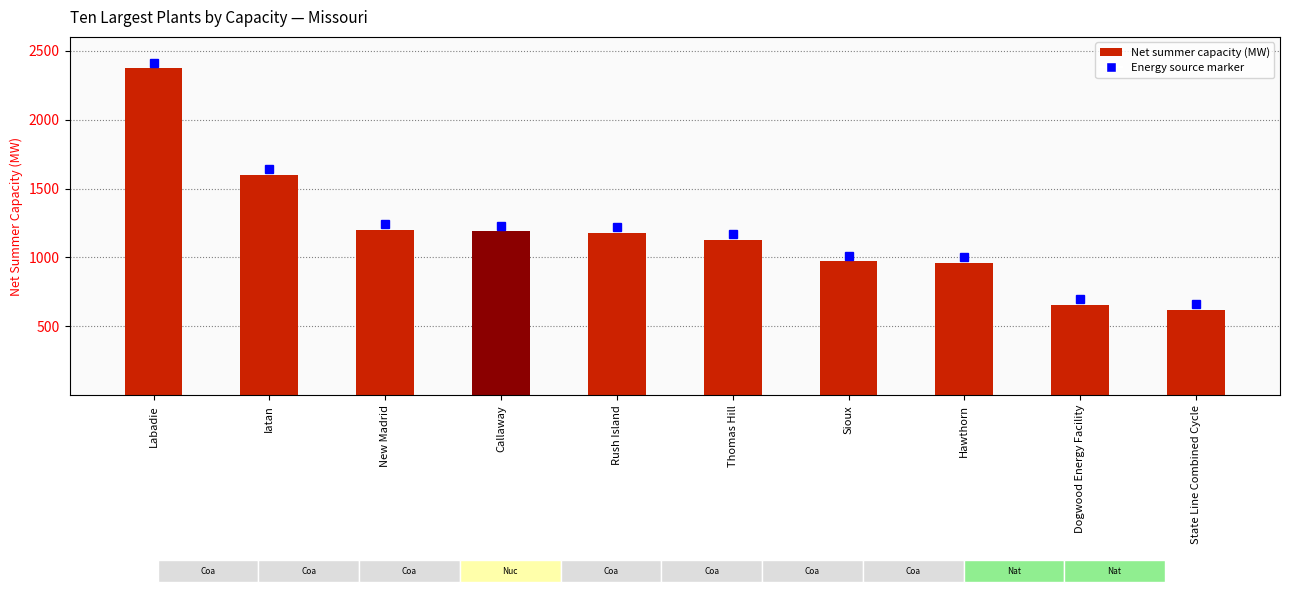

List the labels in order of value, smallest first.

State Line Combined Cycle, Dogwood Energy Facility, Hawthorn, Sioux, Thomas Hill, Rush Island, Callaway, New Madrid, Iatan, Labadie